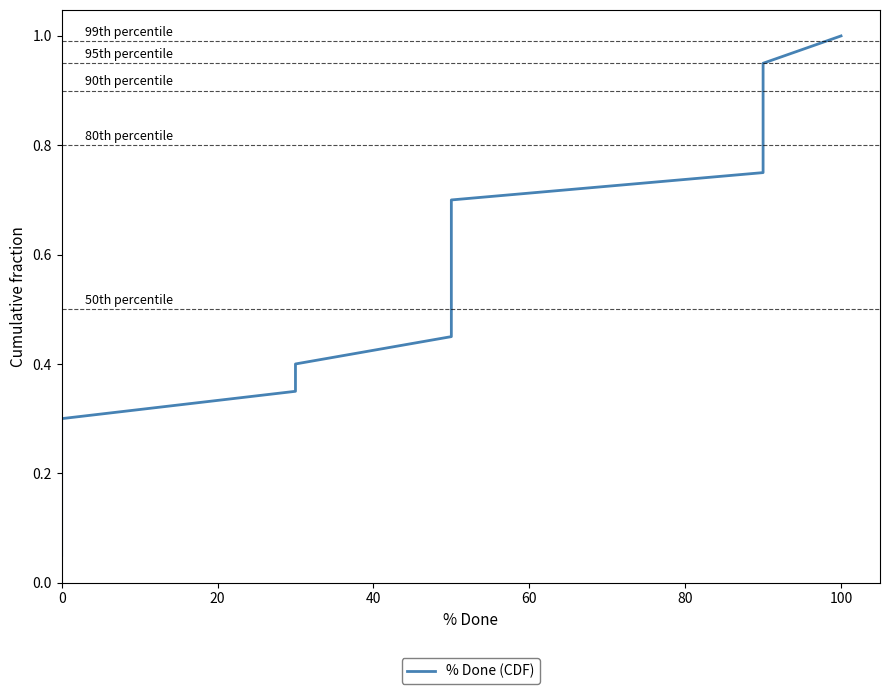

What is the value of the 10th point from the left?

0.5